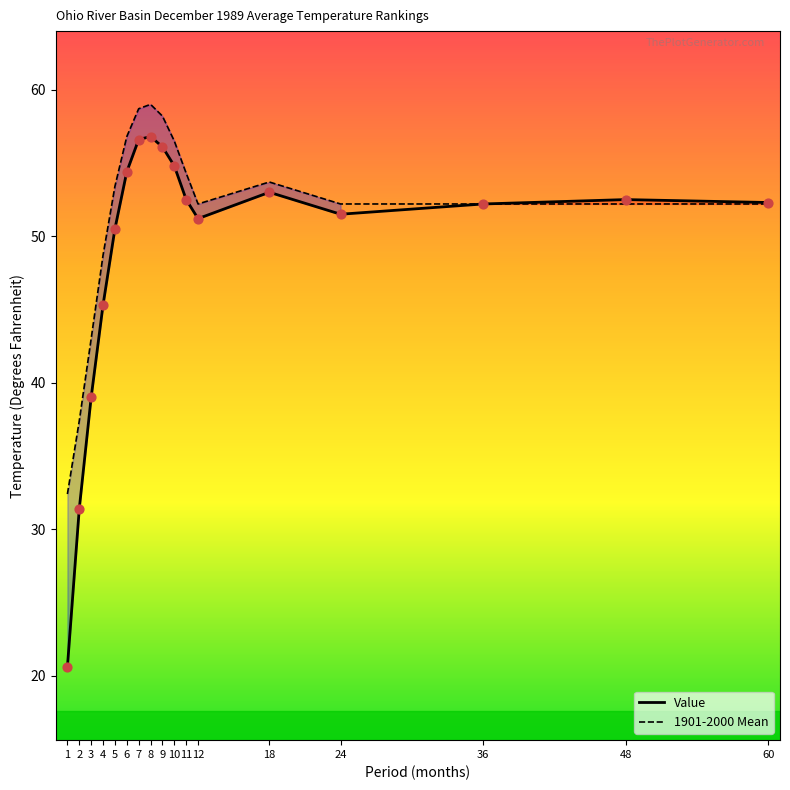

At how many categories does at least one series exceed 51?

13